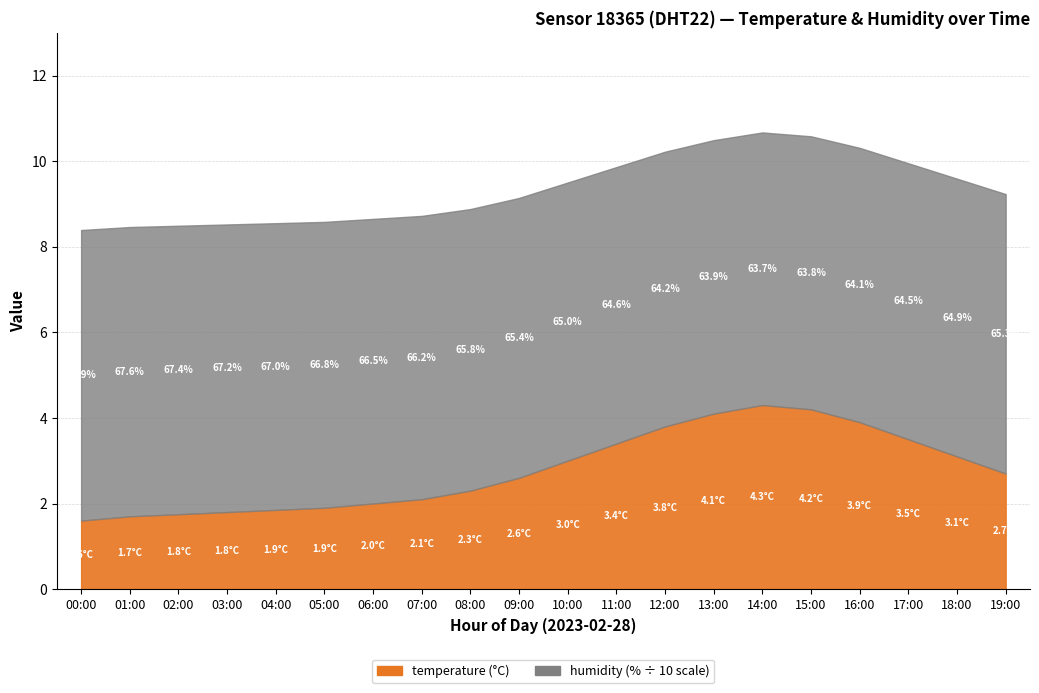

What is the label of the 4th point from the left?

03:00